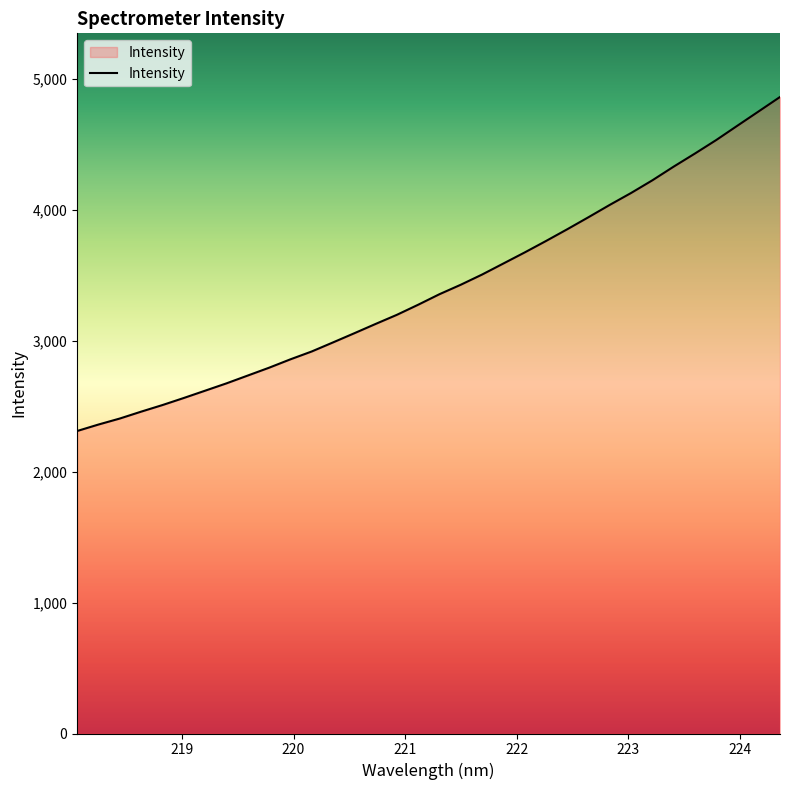

What is the maximum value shown in the chart?

4860.6